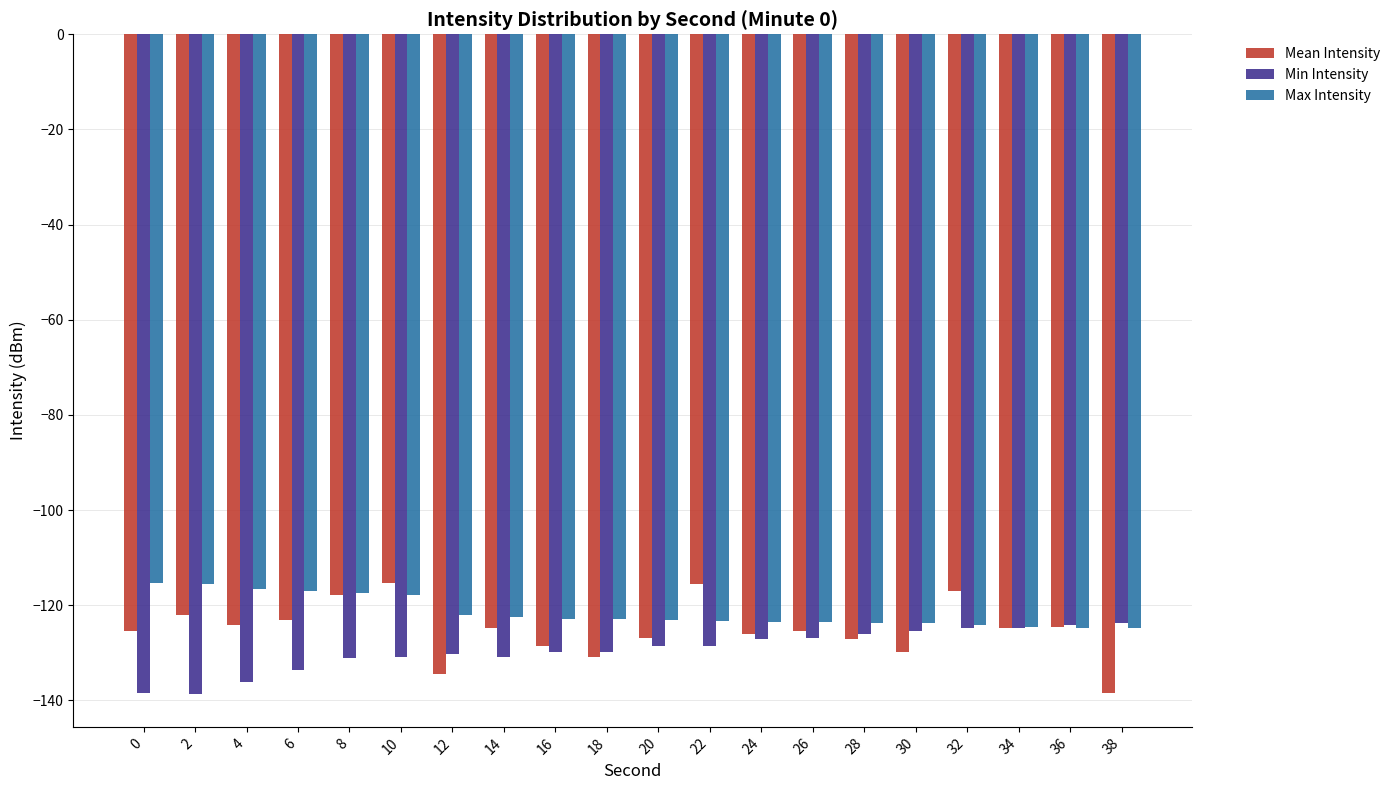

How many bars are there in each group?

3